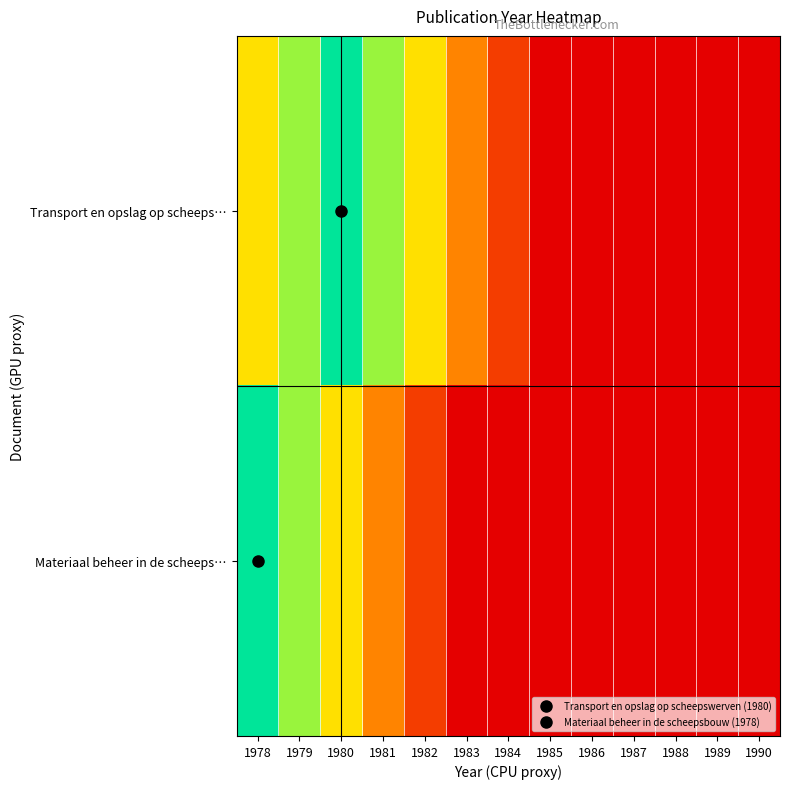

Reading left to right, transcribe all the data shown in this chart.

Transport en opslag op scheeps…: 1978=60	1979=80	1980=100	1981=80	1982=60	1983=40	1984=20	1985=0	1986=0	1987=0	1988=0	1989=0	1990=0
Materiaal beheer in de scheeps…: 1978=100	1979=80	1980=60	1981=40	1982=20	1983=0	1984=0	1985=0	1986=0	1987=0	1988=0	1989=0	1990=0